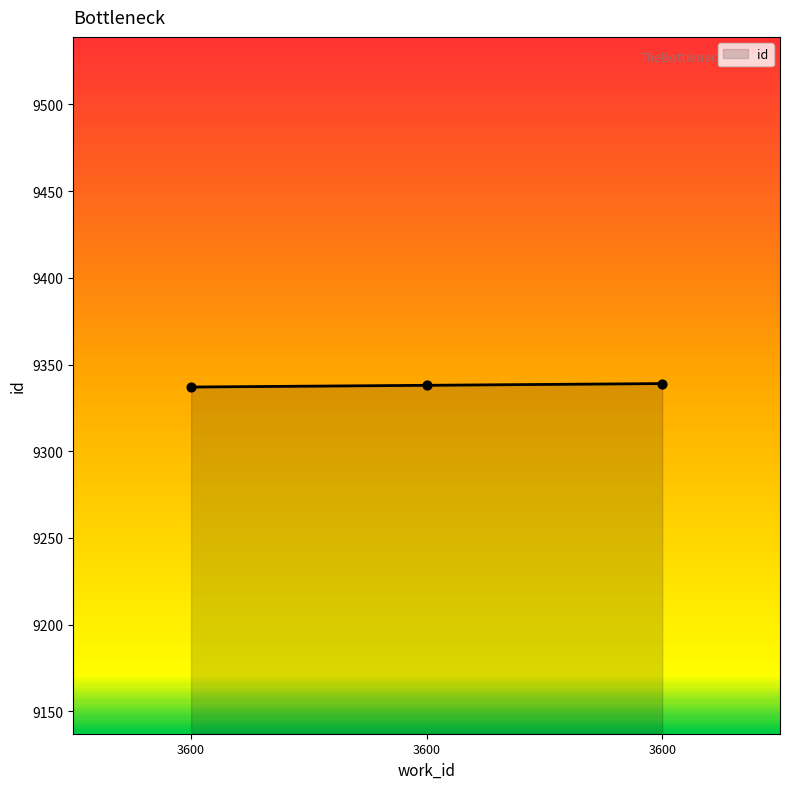

Approximately how many times larger is the value at 3600 compared to 3600?

1.0